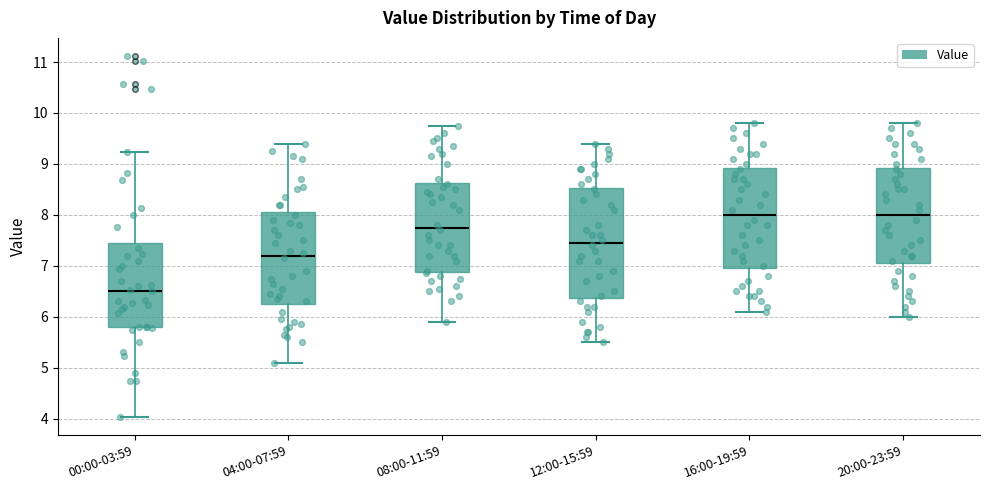

Reading left to right, transcribe this box plot: for each box, give where its median line is, the range the box spans, and where its two whiskers end, as read against the y-axis. The values are not printed on the chart, so give them approximately, as read against the axis.

00:00-03:59: median 6.5, box 5.8 to 7.5, whiskers 4.0 to 9.2
04:00-07:59: median 7.2, box 6.3 to 8.1, whiskers 5.1 to 9.4
08:00-11:59: median 7.8, box 6.9 to 8.6, whiskers 5.9 to 9.8
12:00-15:59: median 7.5, box 6.4 to 8.5, whiskers 5.5 to 9.4
16:00-19:59: median 8.0, box 7.0 to 8.9, whiskers 6.1 to 9.8
20:00-23:59: median 8.0, box 7.1 to 8.9, whiskers 6.0 to 9.8